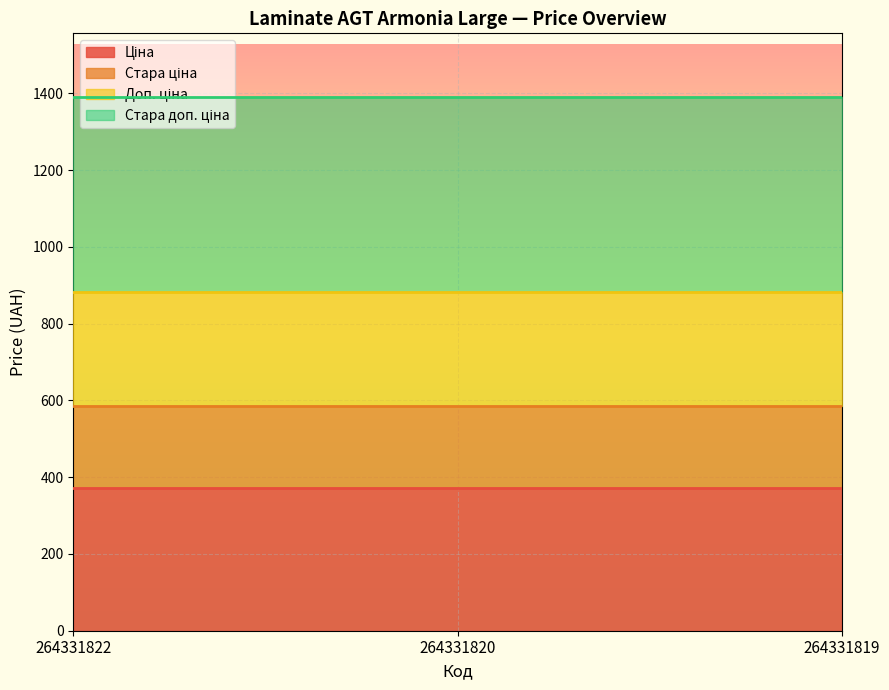

Count the number of data series in this chart.

4